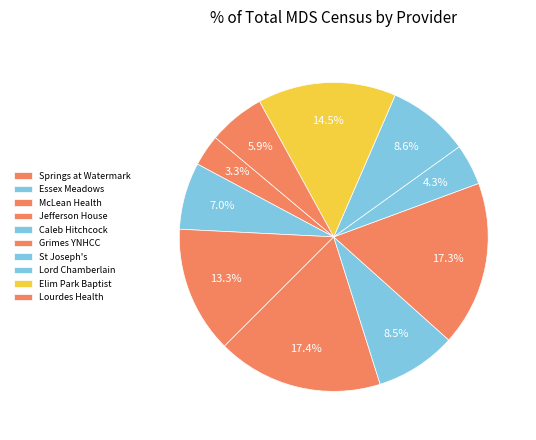

To the nearest percent, what is the average slice percentage?

10%